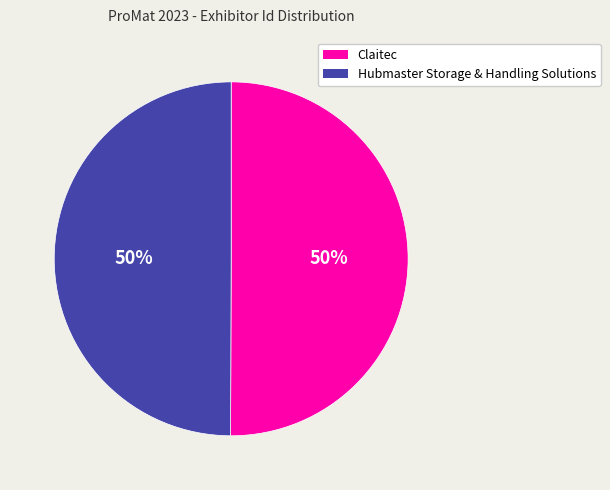

What is the ratio of the value at Hubmaster Storage & Handling Solutions to the value at Claitec?

1.0